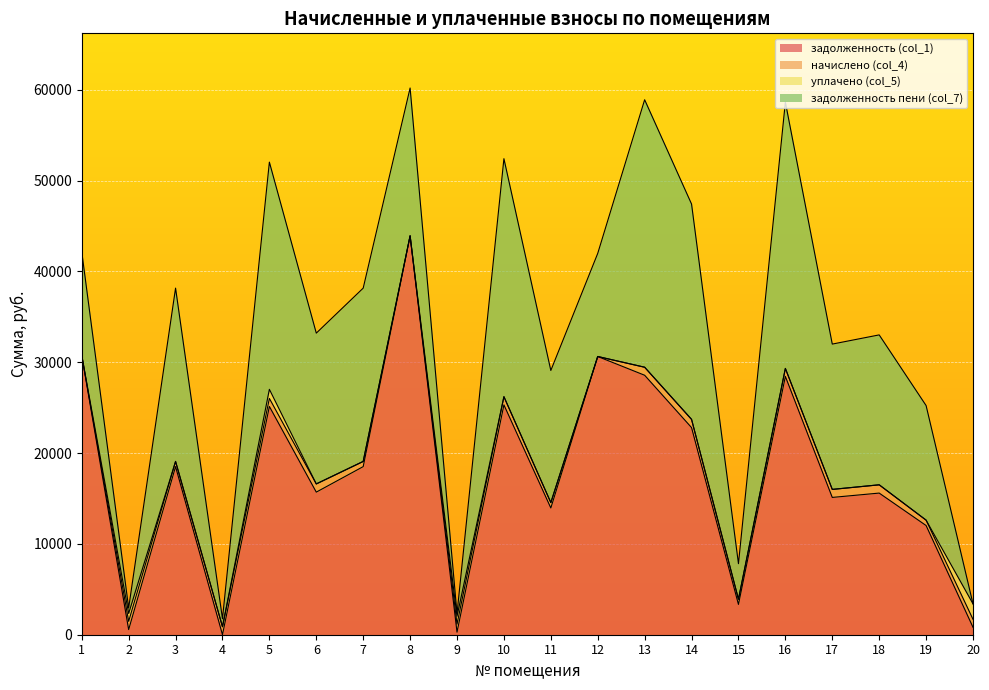

True or false: задолженность (col_1) has a value of 370.1 at 9.

False